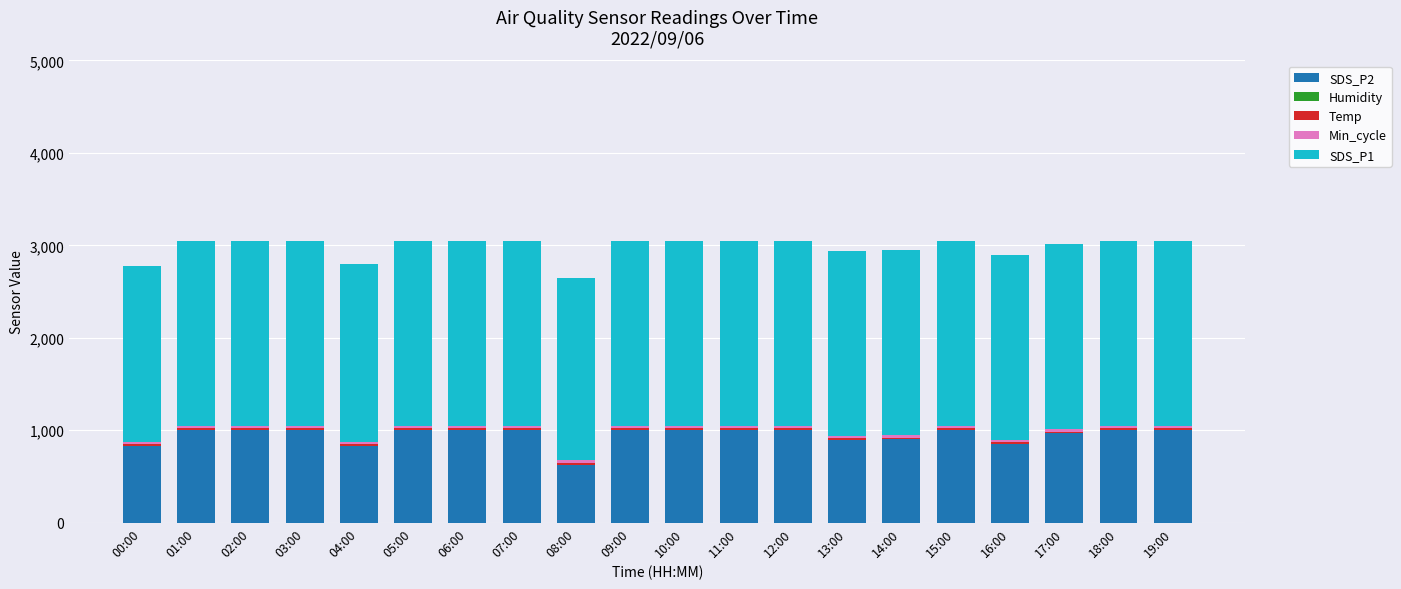

The SDS_P2 series shows 529.1 at 10:00. True or false?

False